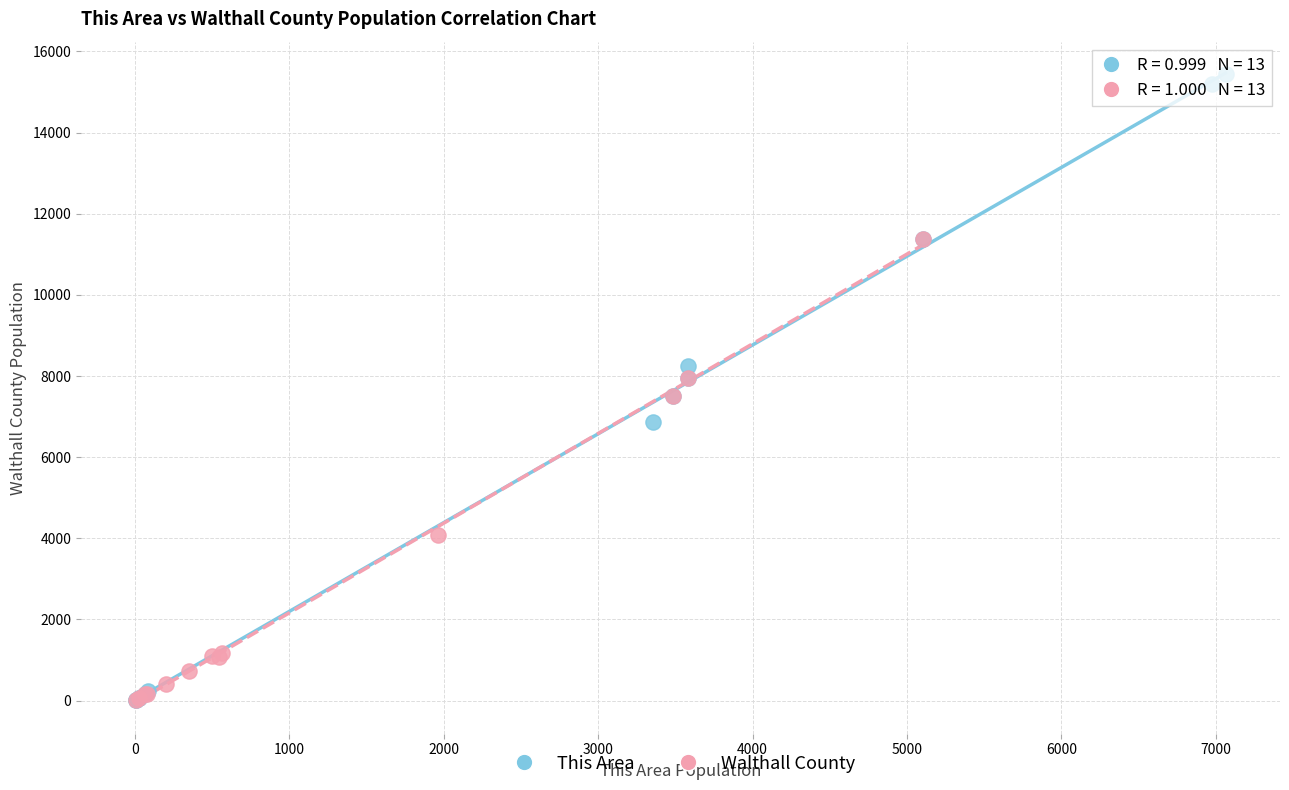

Which series reaches the maximum Y coordinate?

This Area